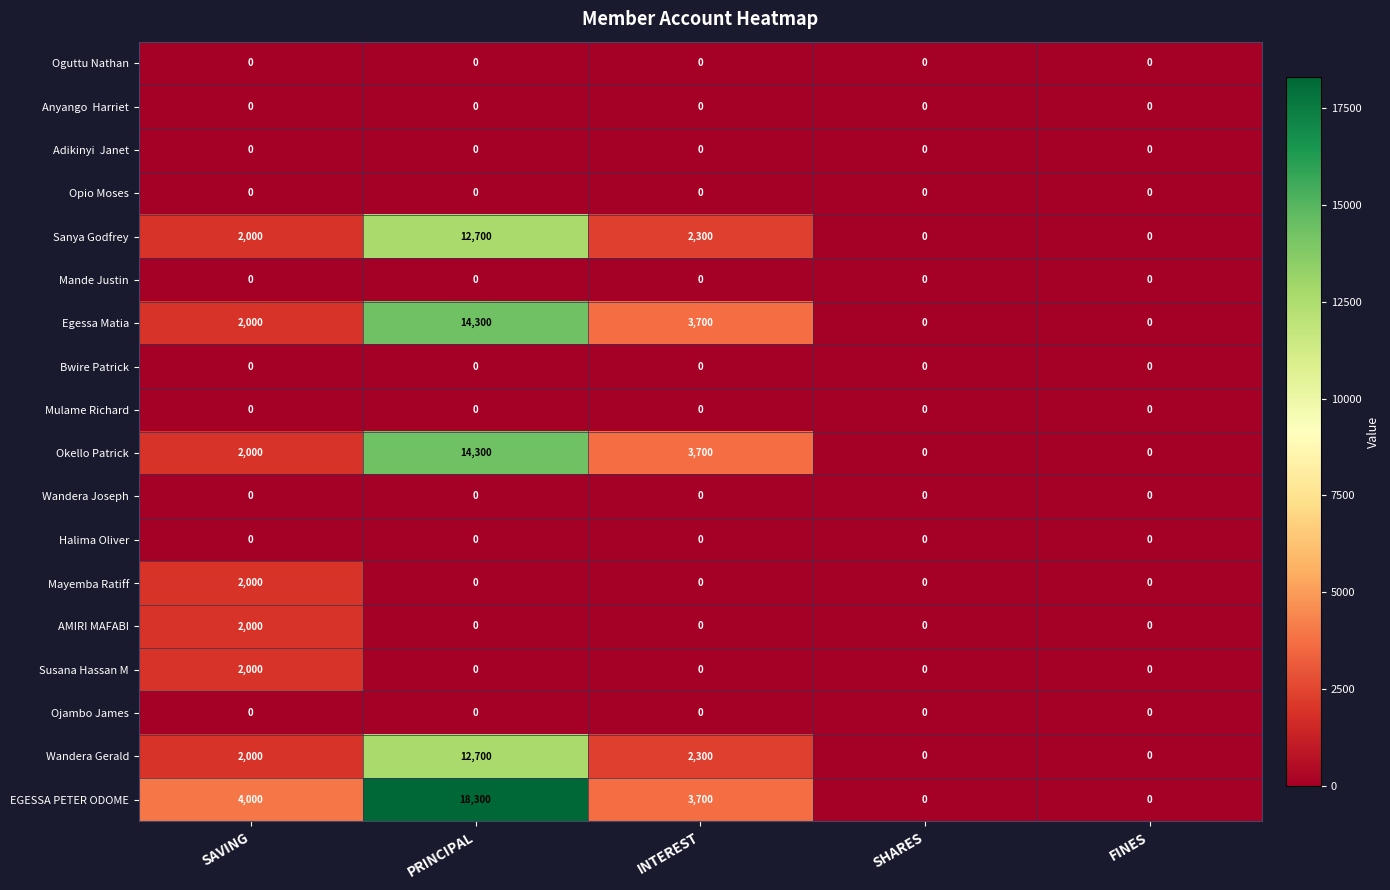

True or false: Sanya Godfrey has a value of -5015 at FINES.

False